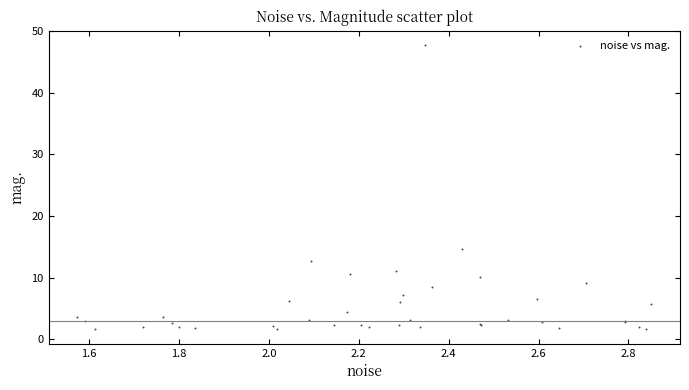

What Y value in the scatter plot is closest to 24?

14.6